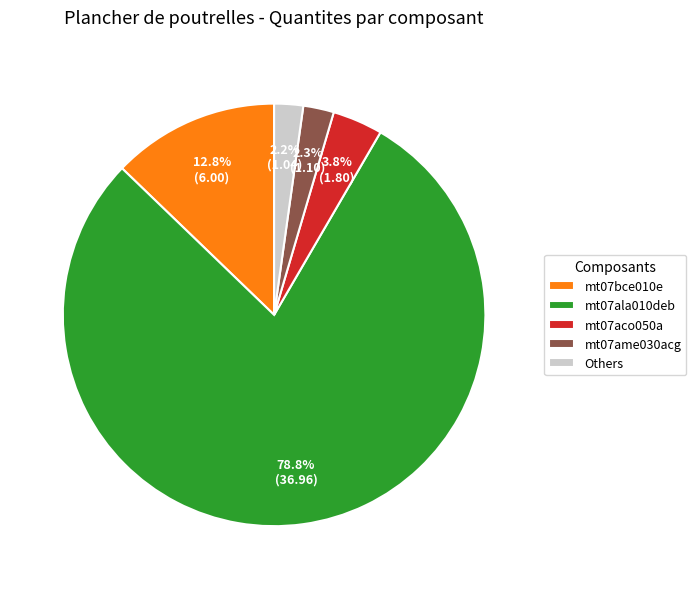

Does any single category account for the majority?

Yes